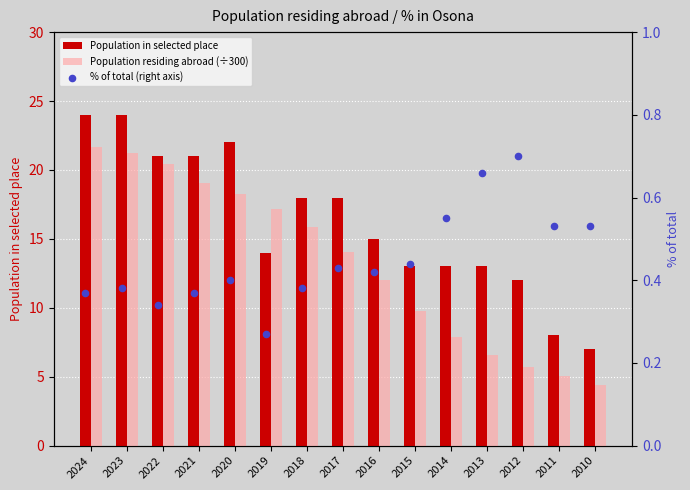

What is the total value across all series at 2015?

23.2